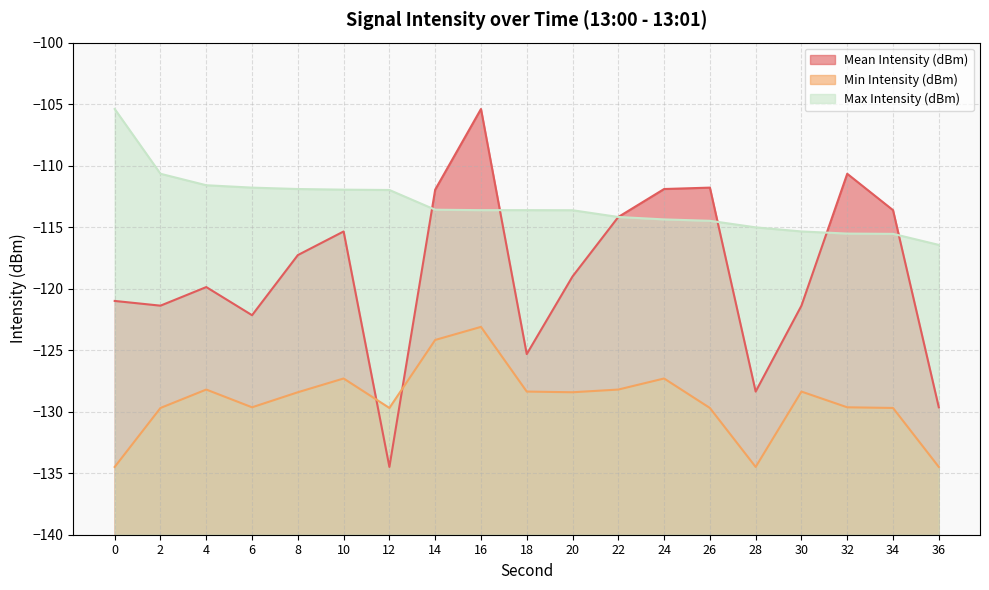

At which label is Mean Intensity (dBm) closest to -119?

20